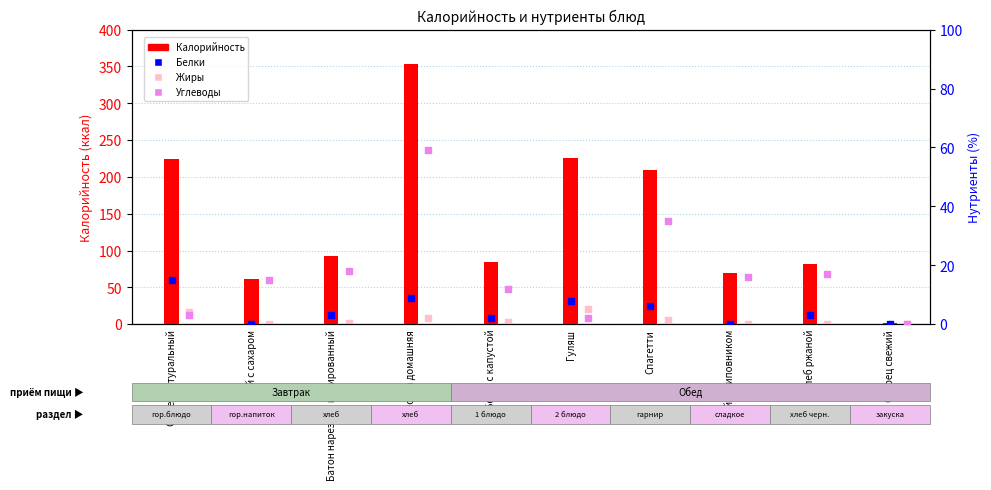

Which series has the widest spread of Y values?

Калорийность